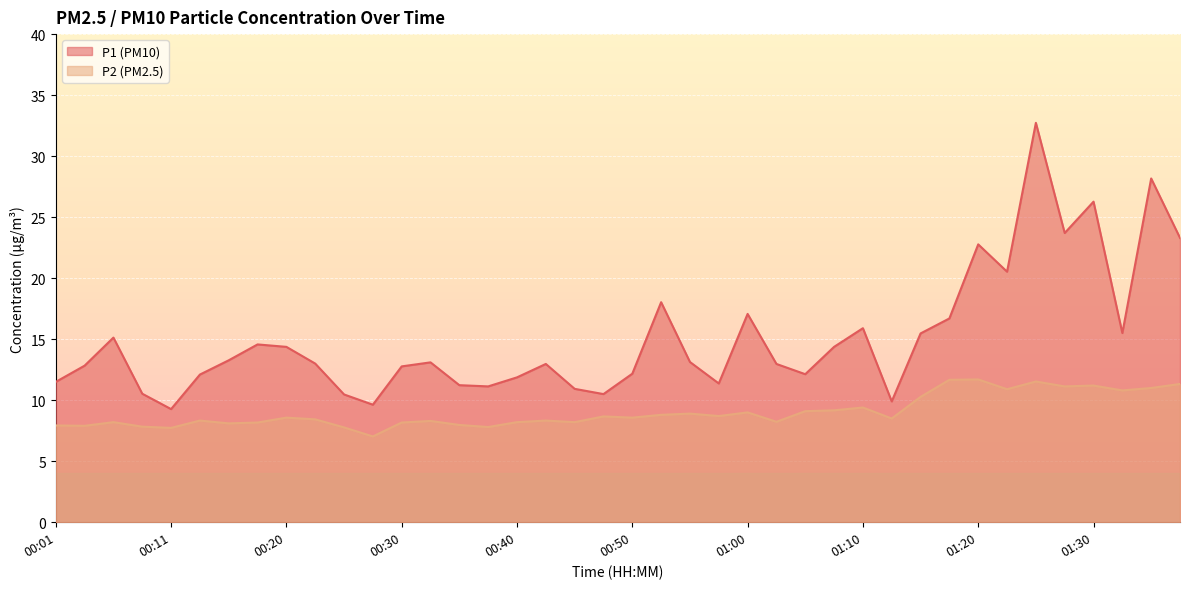

True or false: P1 and P2 cross at least once.

False